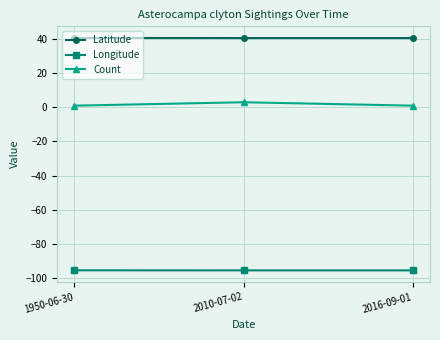

What is the difference between the highest and lowest values at 1950-06-30?

136.4